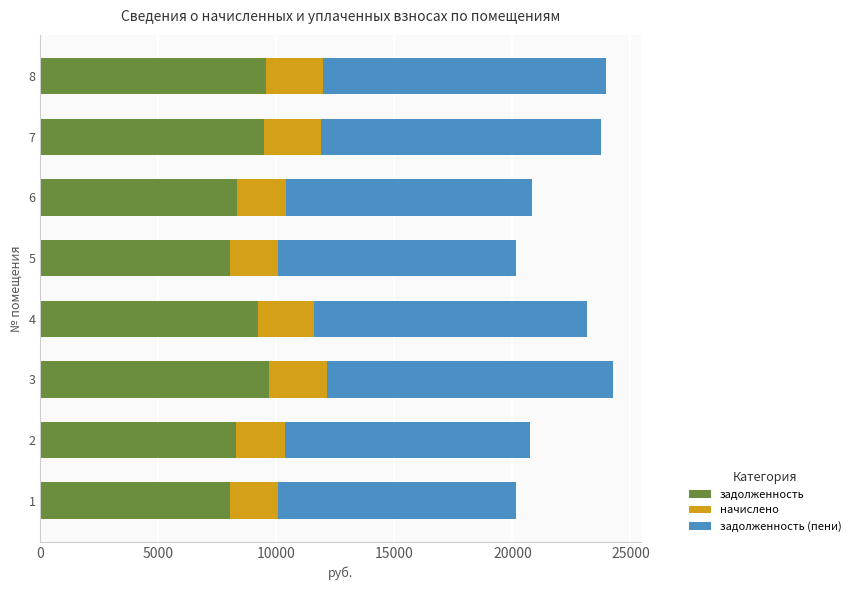

How many data points does each series have?

8